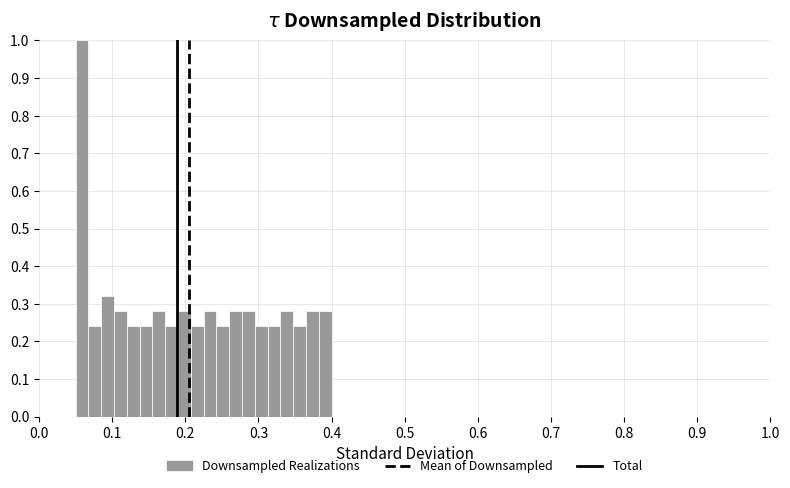

Around what value on the x-axis is the tallest bar? Give the approximate position of its centre, as read against the axis.

0.06